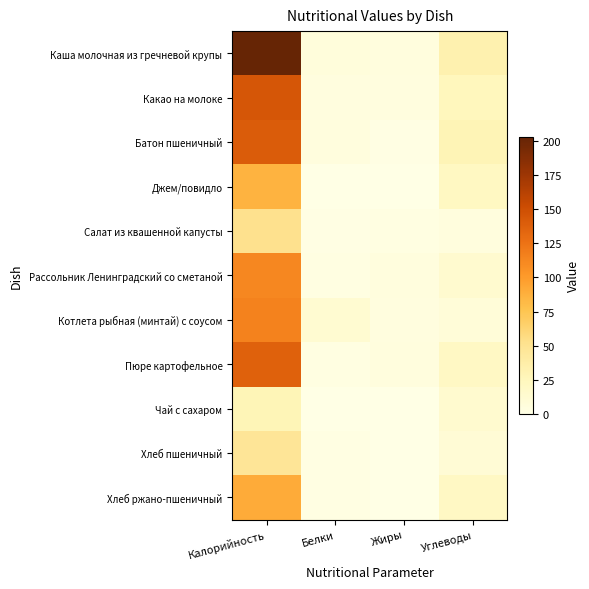

Rank the series by their maximum value, from highest to lowest.

Каша молочная из гречневой крупы, Какао на молоке, Батон пшеничный, Пюре картофельное, Котлета рыбная (минтай) с соусом, Рассольник Ленинградский со сметаной, Хлеб ржано-пшеничный, Джем/повидло, Салат из квашенной капусты, Хлеб пшеничный, Чай с сахаром